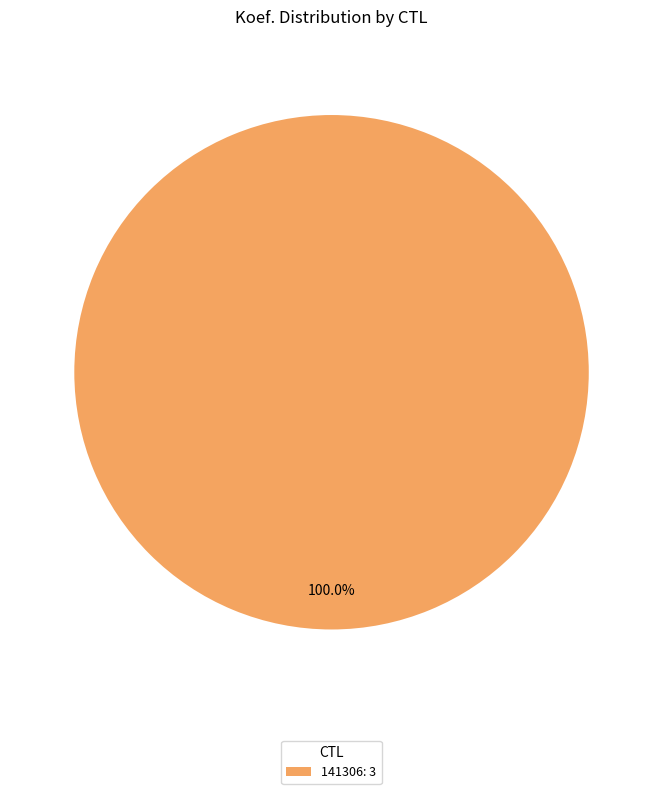

Which slice represents more than half of the pie?

141306: 3